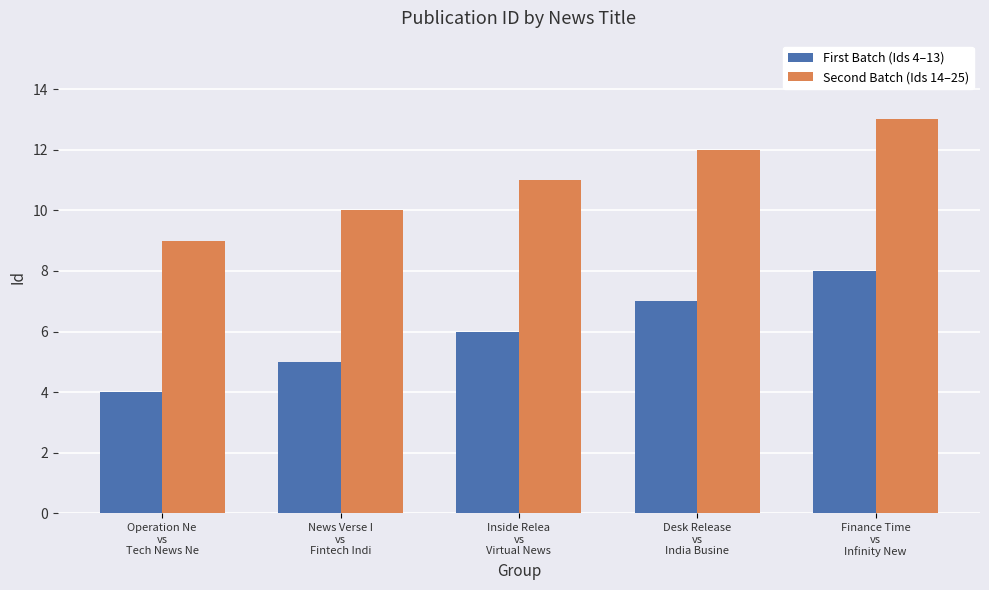

What position from the left is Finance Time
vs
Infinity New?

5